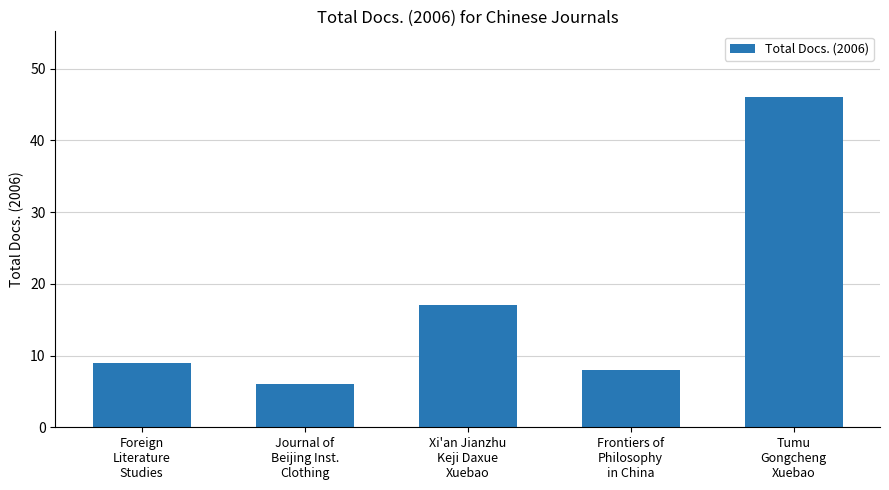

At which label is the value closest to 26?

Xi'an Jianzhu
Keji Daxue
Xuebao